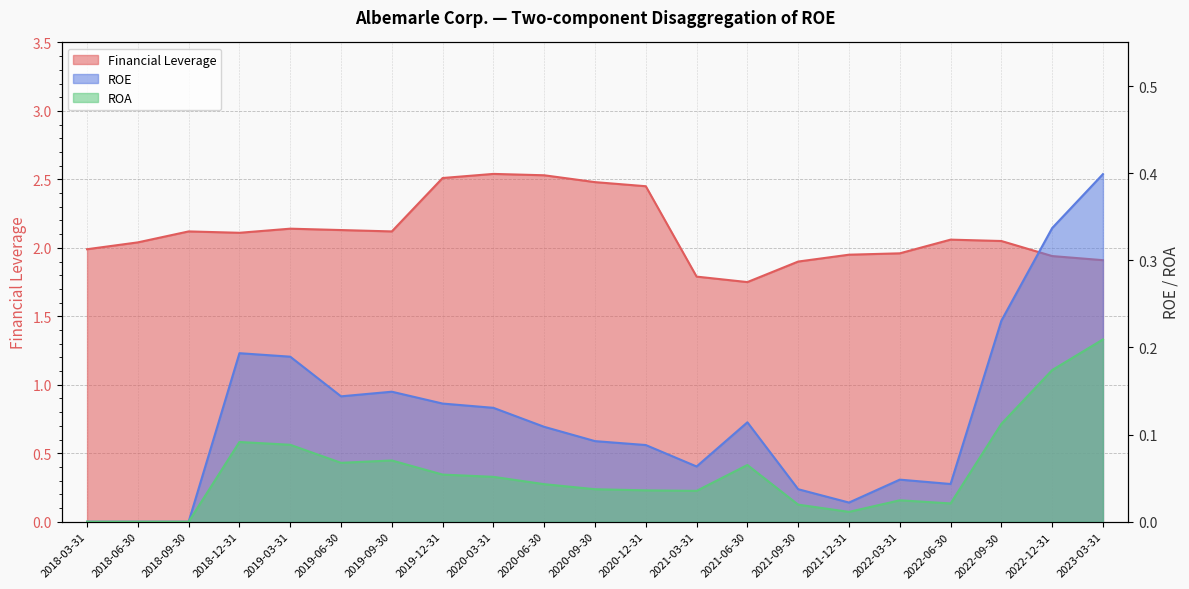

The ROE series shows 0.0 at 2021-12-31. True or false?

False